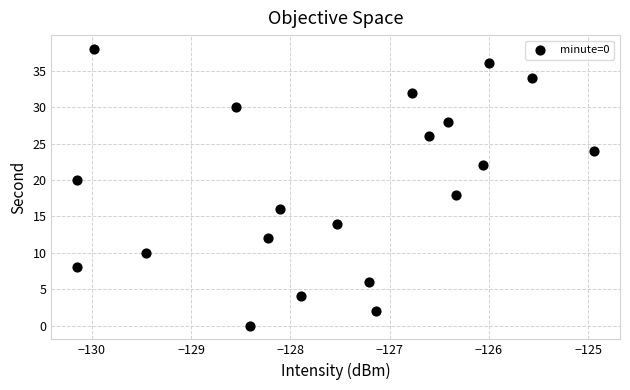

What is the range of Y values (max minus min)?

38